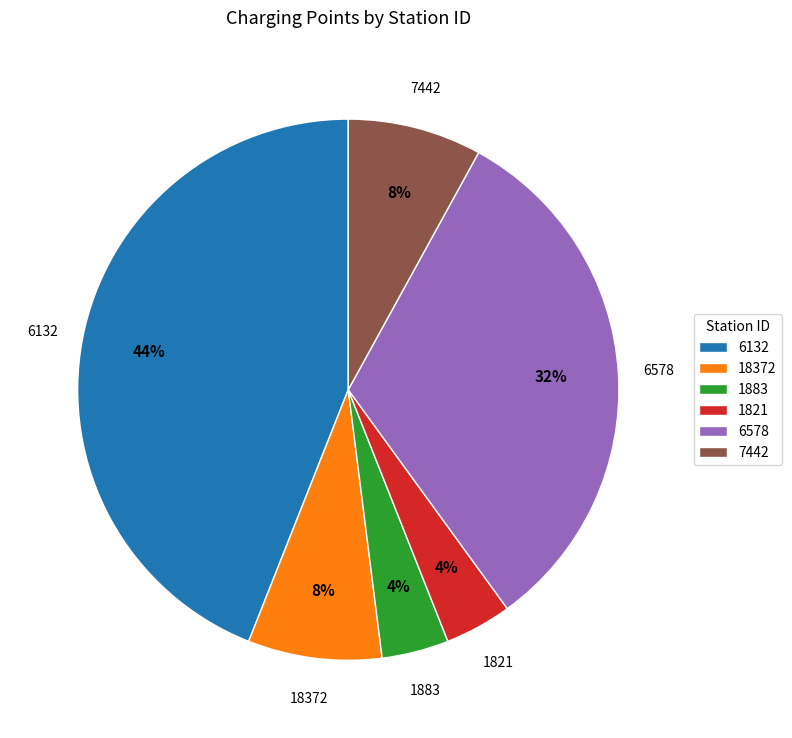

Which slice is the largest?

6132